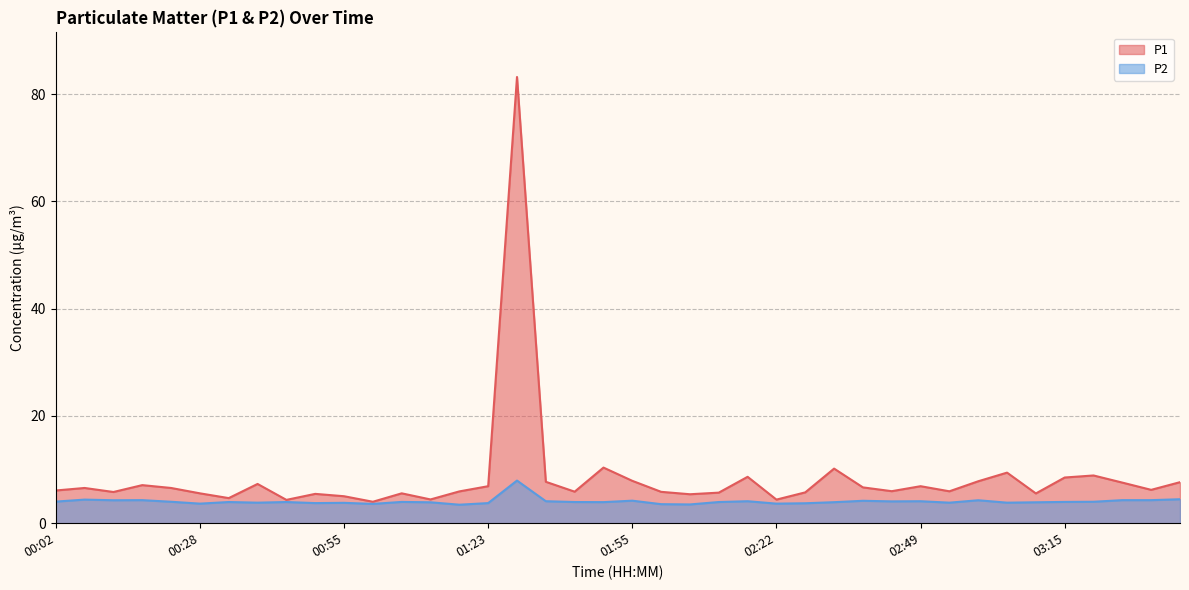

The P1 series shows 1.6 at 02:59. True or false?

False